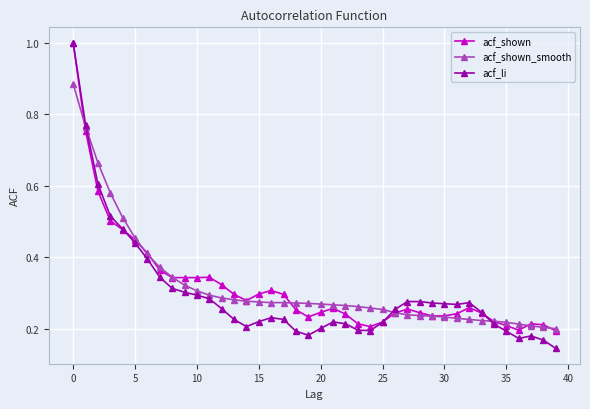

True or false: acf_shown has more than 0 interior local peaks.

True